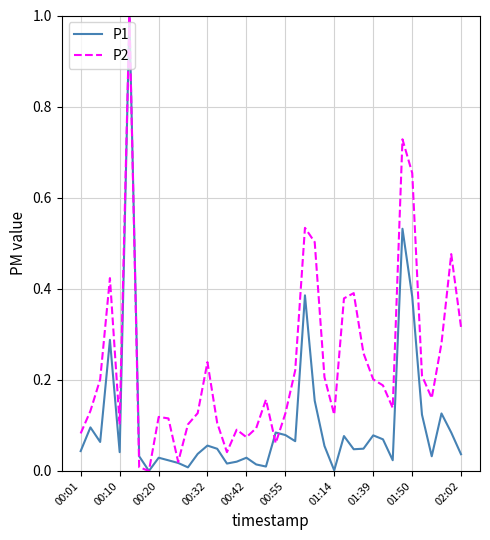

Rank the series by their average value, from highest to lowest.

P2, P1